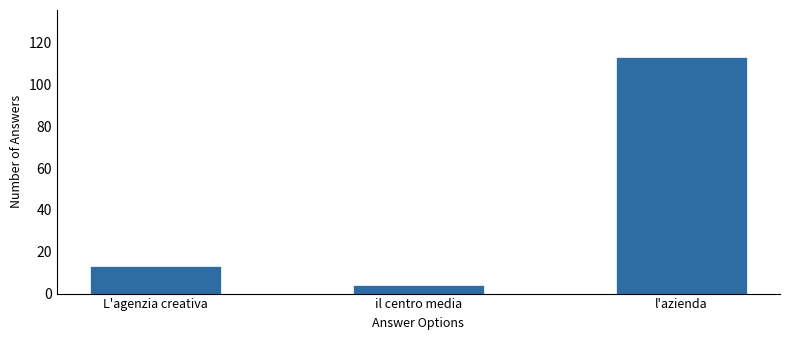

What is the difference between the maximum and minimum values?

109